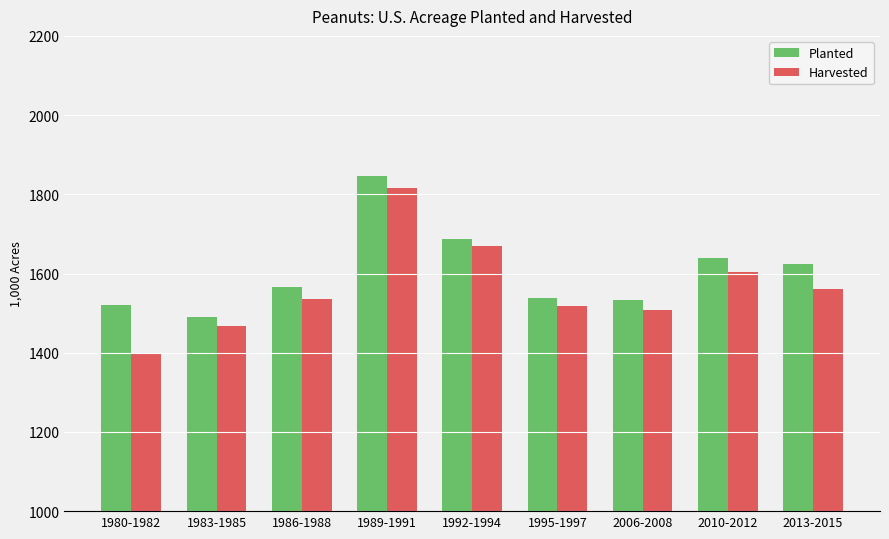

Rank the series at 2006-2008 from lowest to highest value.

Harvested, Planted